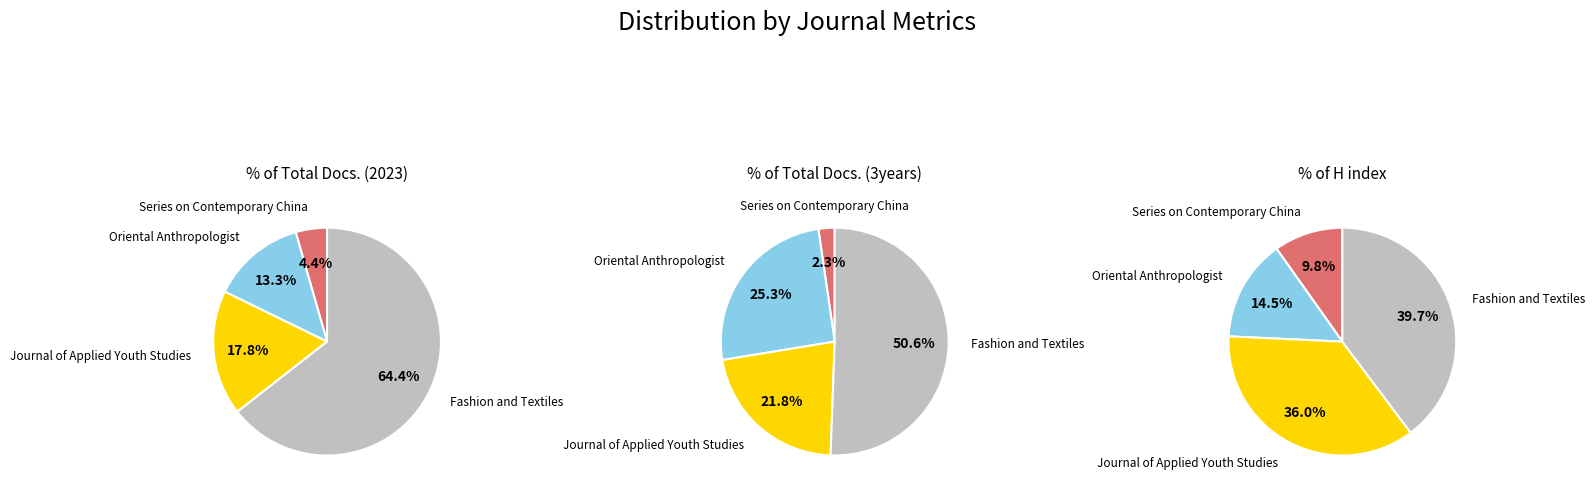

How many slices are in this pie chart?

4